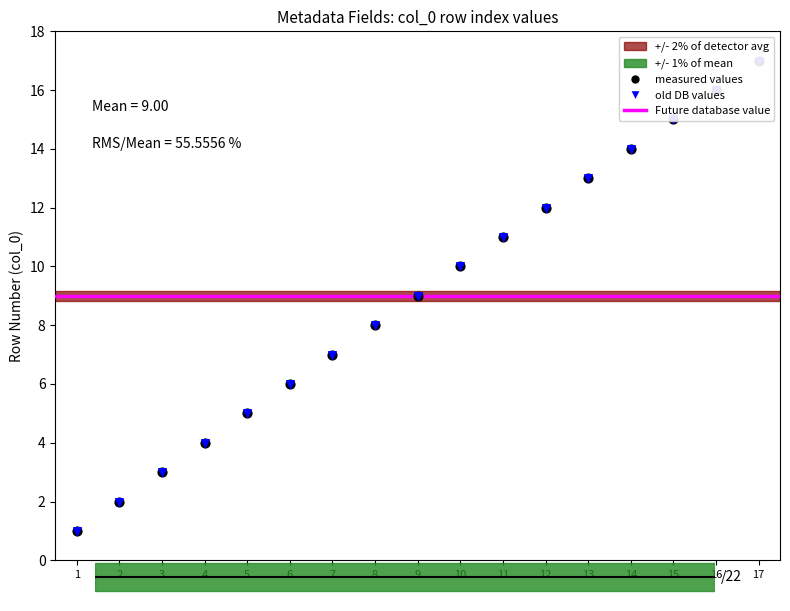

What is the ratio of the value at 3 to the value at 1?

3.0